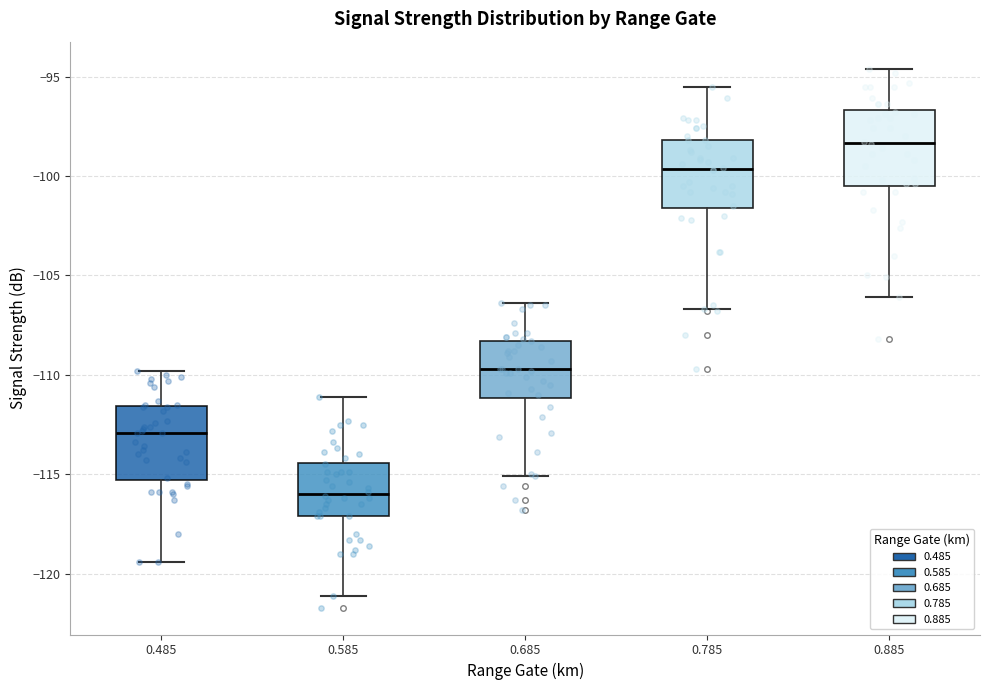

Where is the upper edge of the box at x = 0.785 on the y-axis? The values are not printed on the chart, so give them approximately, as read against the axis.

-98.0